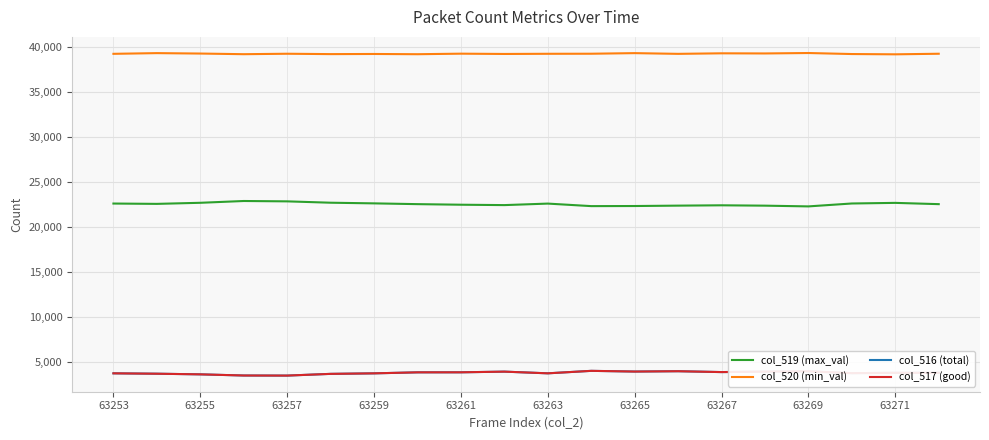

What is the maximum value shown in the chart?

39350